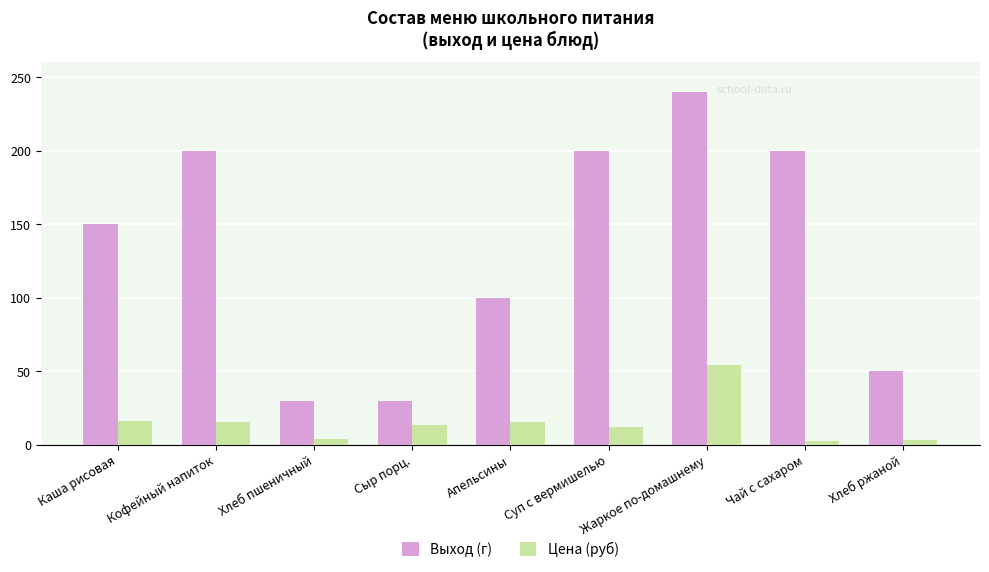

At how many categories does at least one series exceed 2?

9